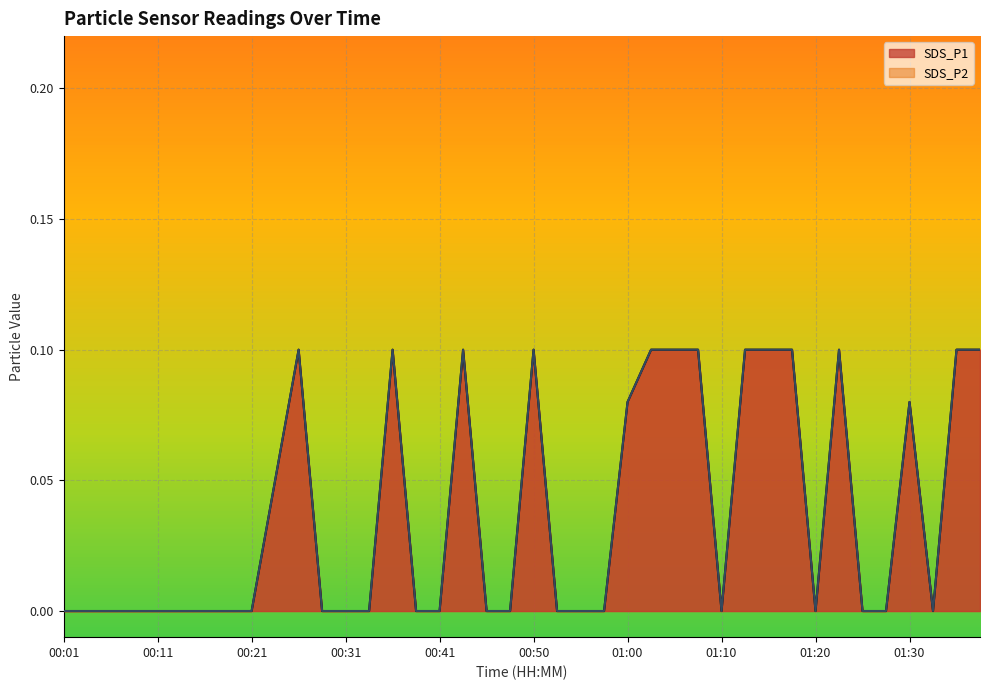

At which label is SDS_P2 closest to 0?

00:01